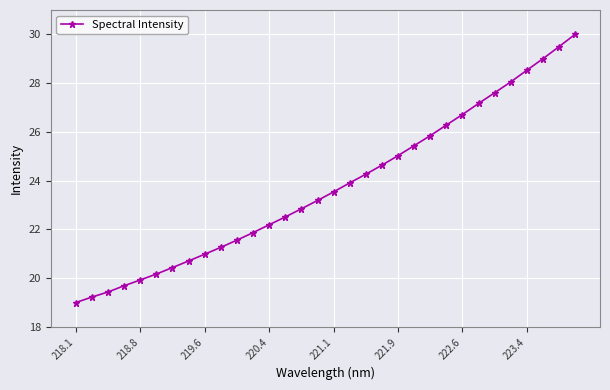

What is the average value?

23.8